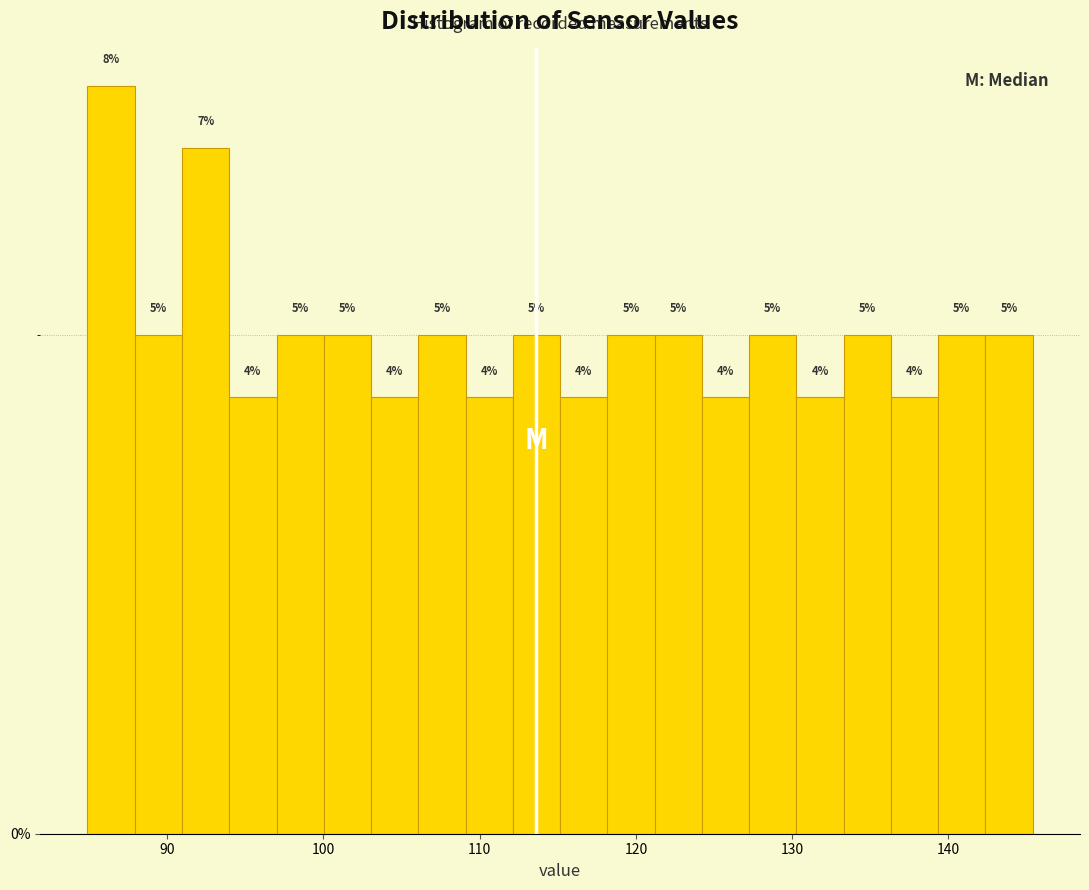

Around what value on the x-axis is the tallest bar? Give the approximate position of its centre, as read against the axis.

86